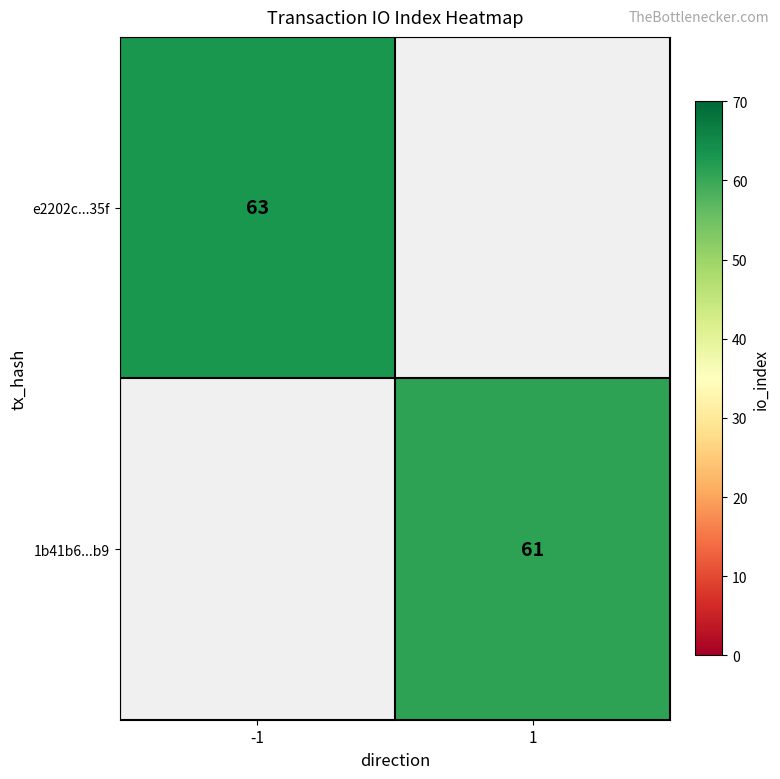

The value of e2202c...35f at -1 is 63. True or false?

True